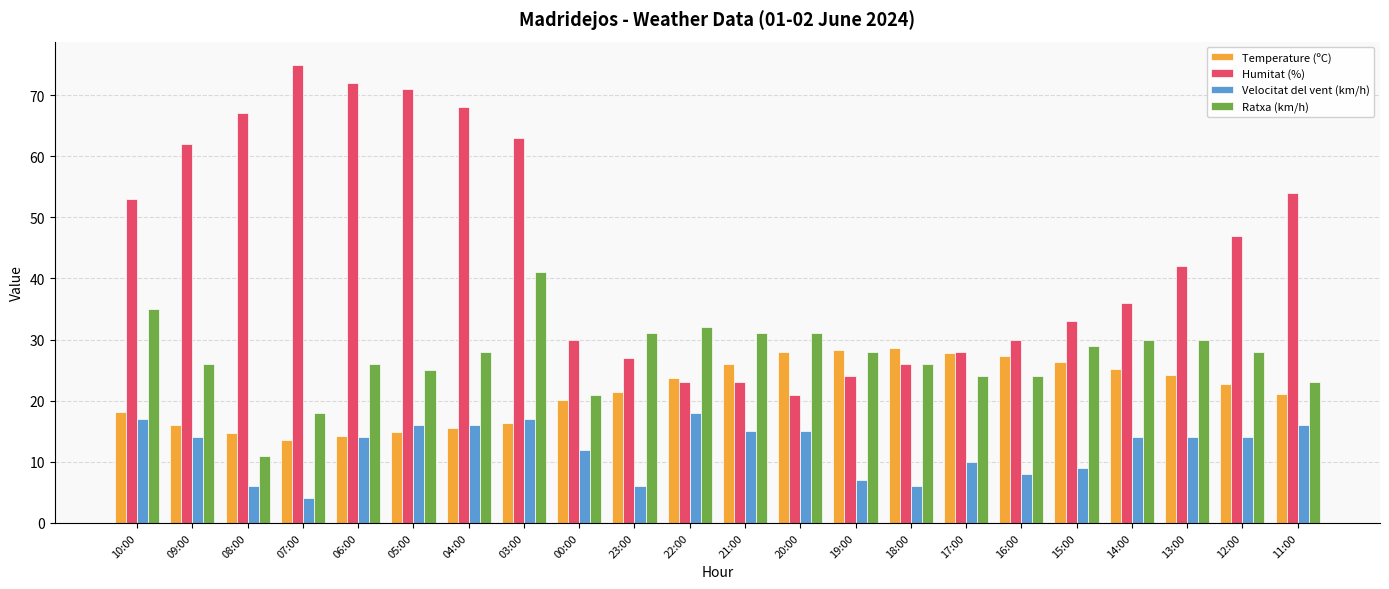

How many bars are there in each group?

4